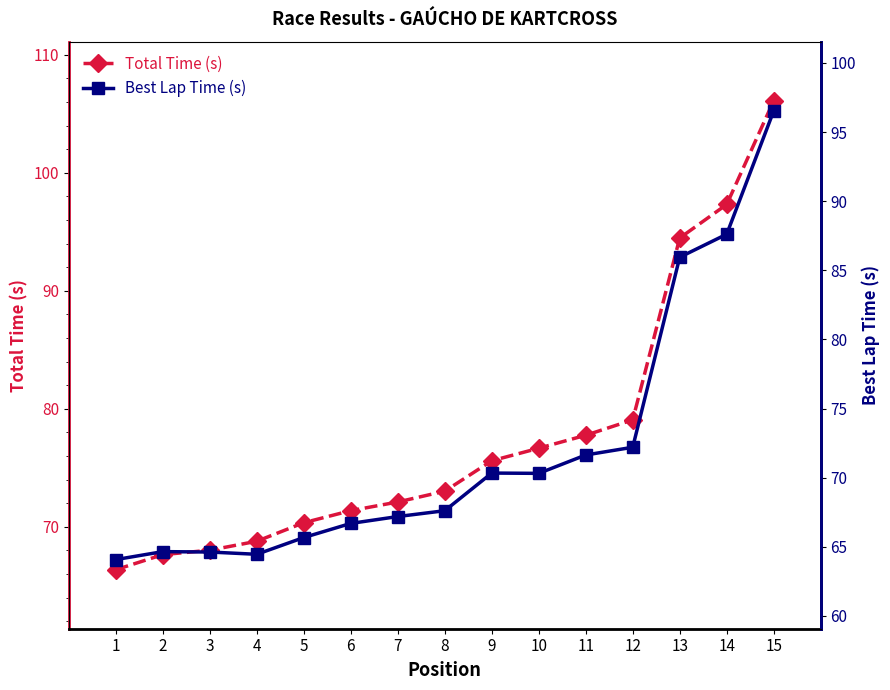

Which series has the largest total across all categories?

Total Time (s)